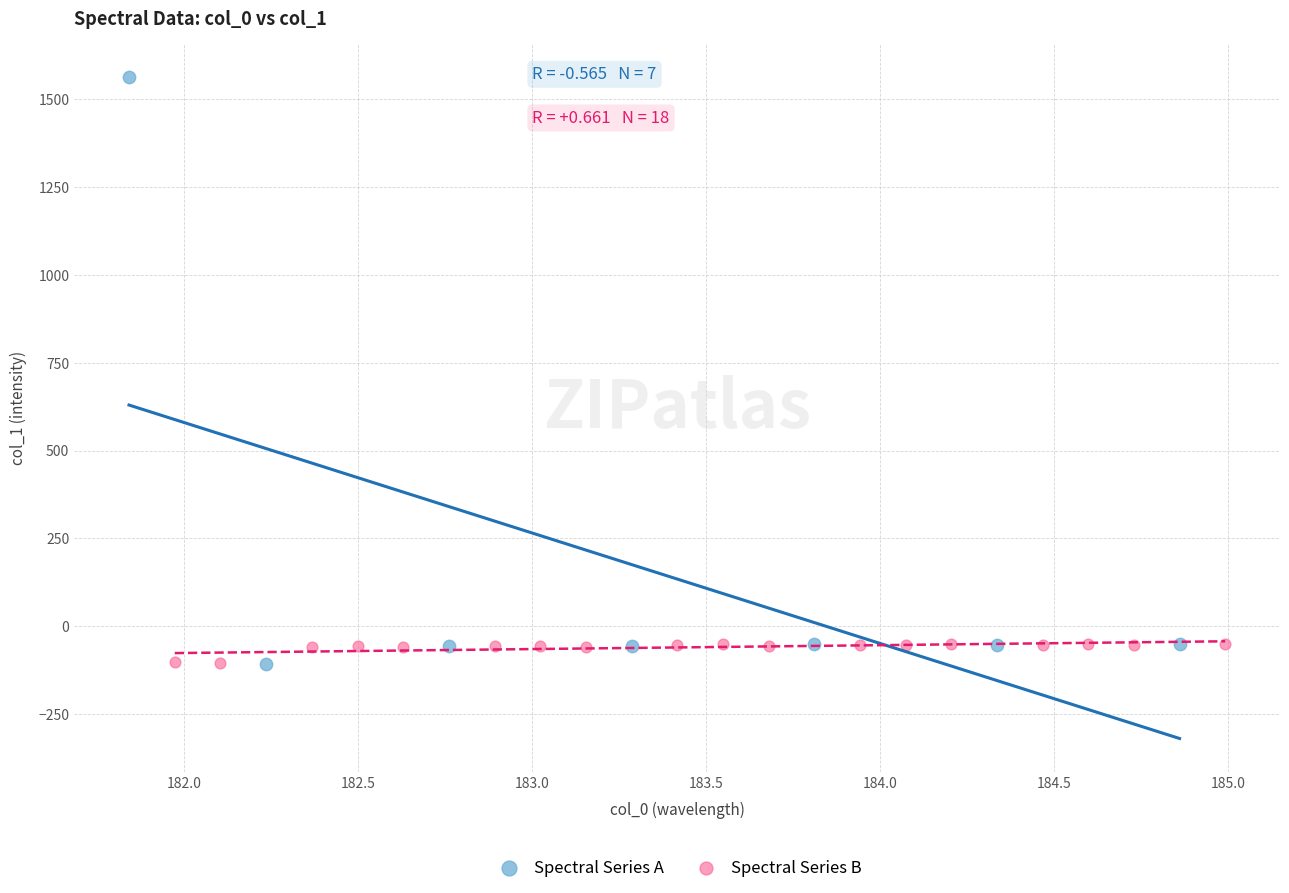

Which series reaches the maximum Y coordinate?

Spectral Series A